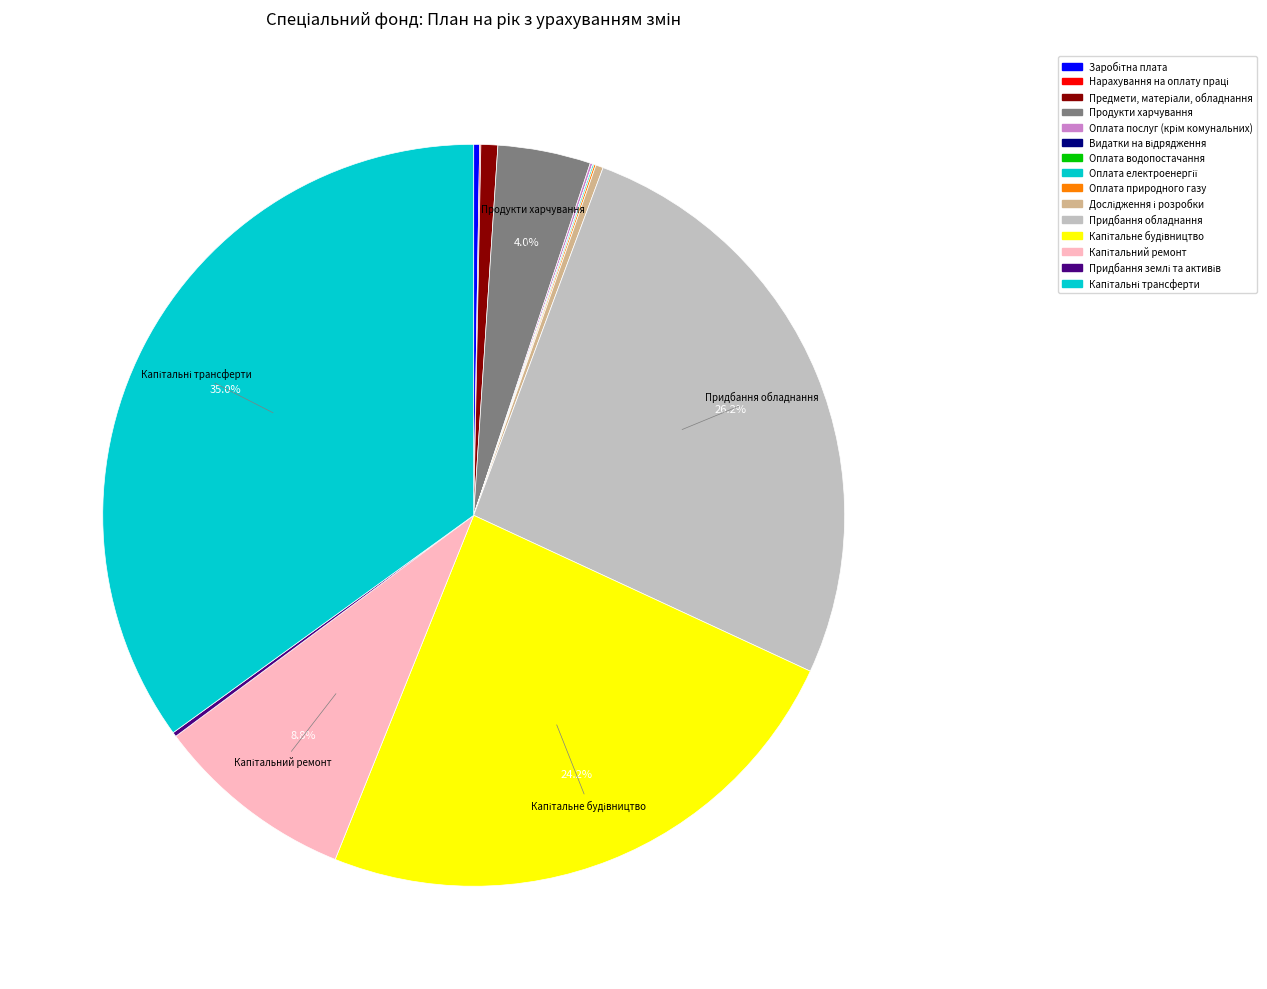

Is Оплата послуг (крім комунальних) the majority of the pie?

No